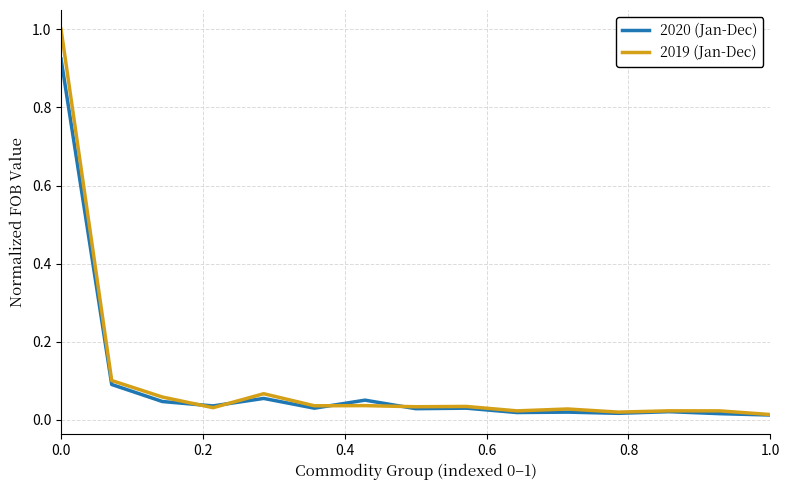

At how many categories does at least one series exceed 0?

15